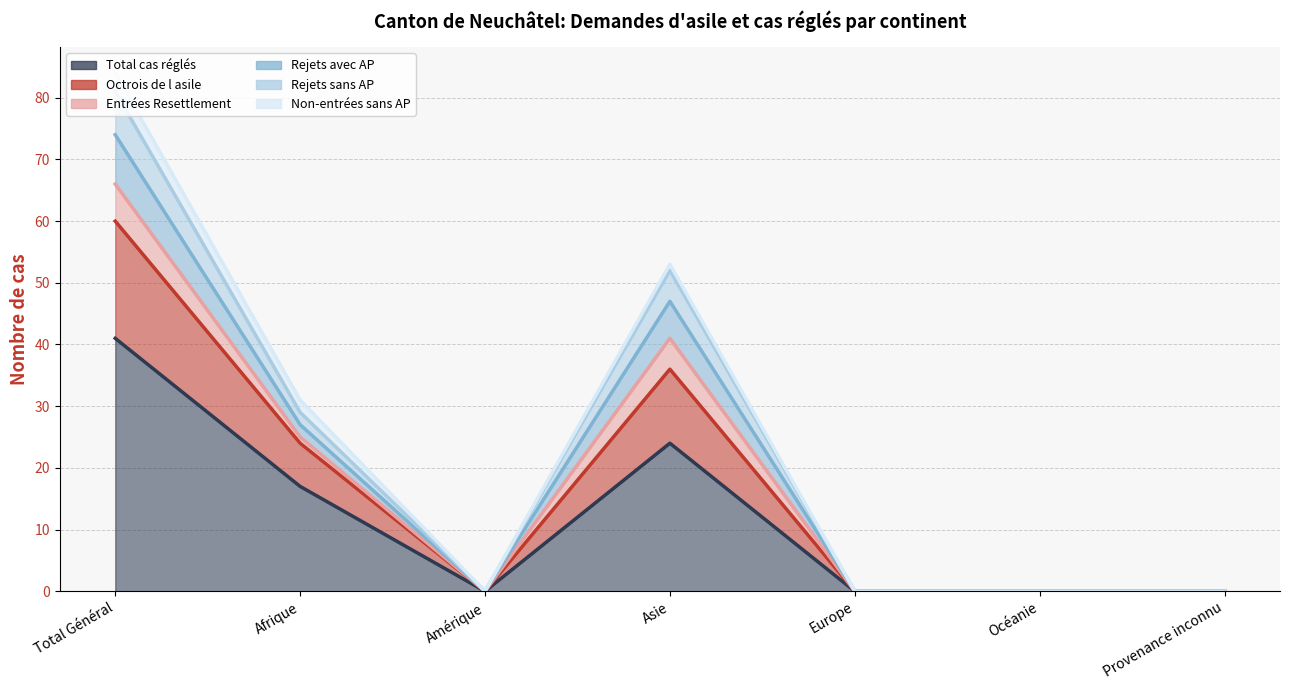

What is the greatest value displayed?

84